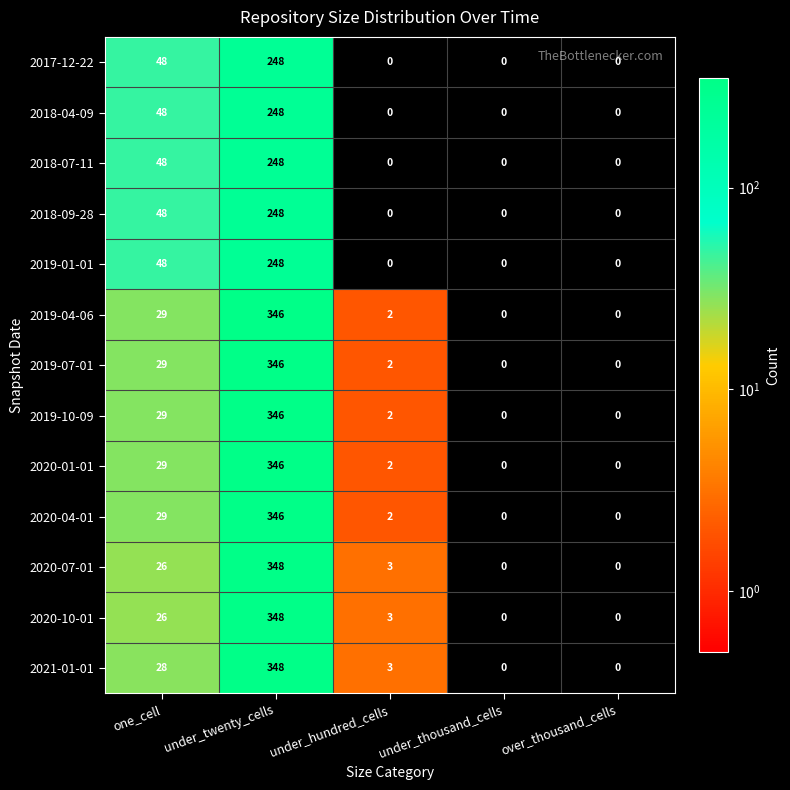

What is the difference between the highest and lowest values at under_twenty_cells?

100